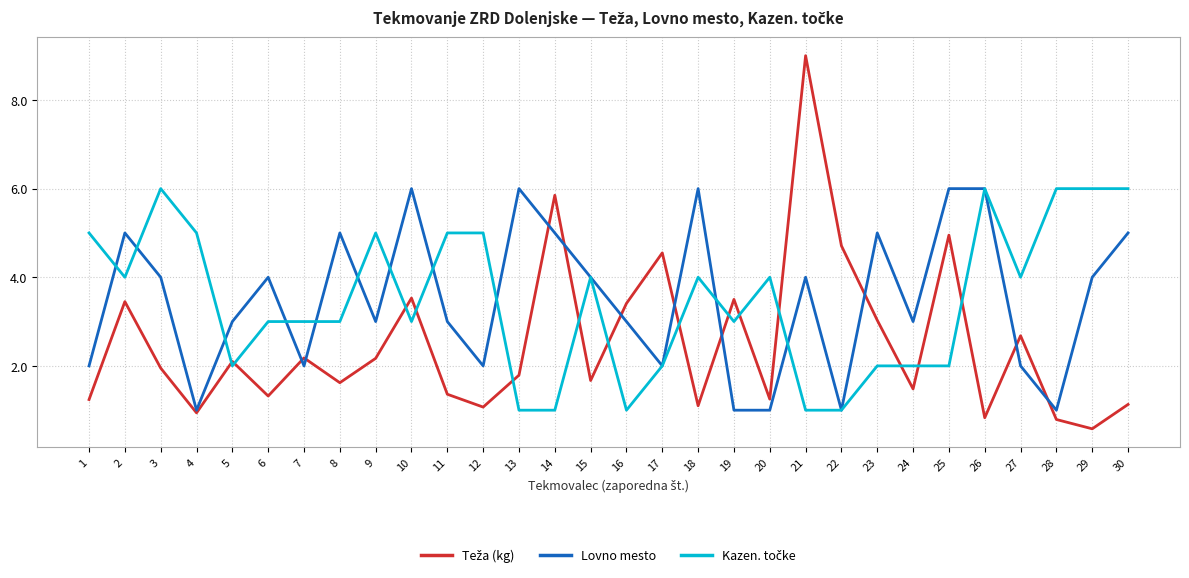

The Lovno mesto series shows 7.5 at 14. True or false?

False